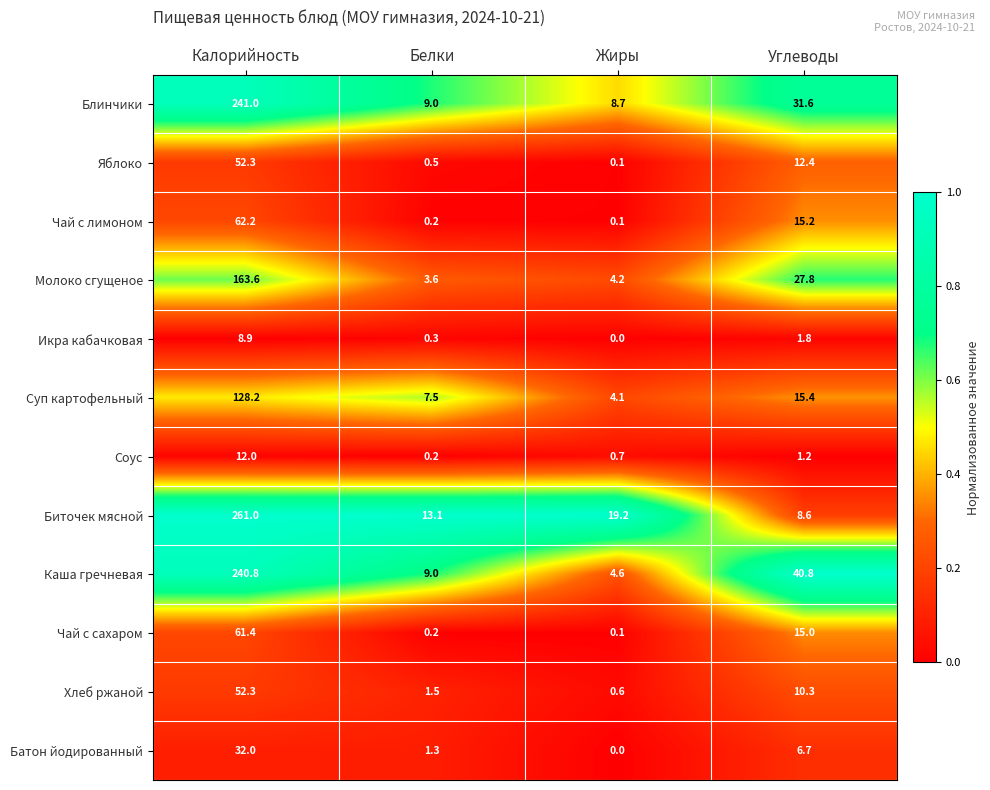

At Углеводы, list the series in order from smallest to largest.

Соус, Икра кабачковая, Батон йодированный, Биточек мясной, Хлеб ржаной, Яблоко, Чай с сахаром, Чай с лимоном, Суп картофельный, Молоко сгущеное, Блинчики, Каша гречневая